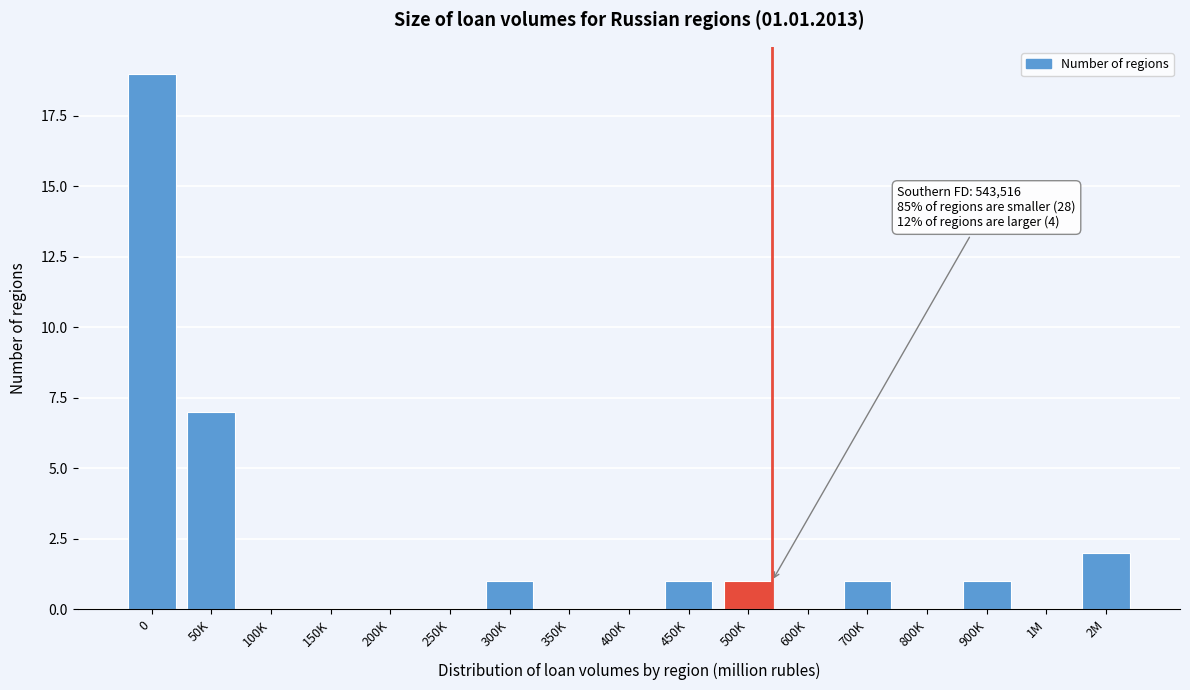

Reading left to right, what are all the values shown in this chart?

0=19	50K=7	100K=0	150K=0	200K=0	250K=0	300K=1	350K=0	400K=0	450K=1	500K=1	600K=0	700K=1	800K=0	900K=1	1M=0	2M=2